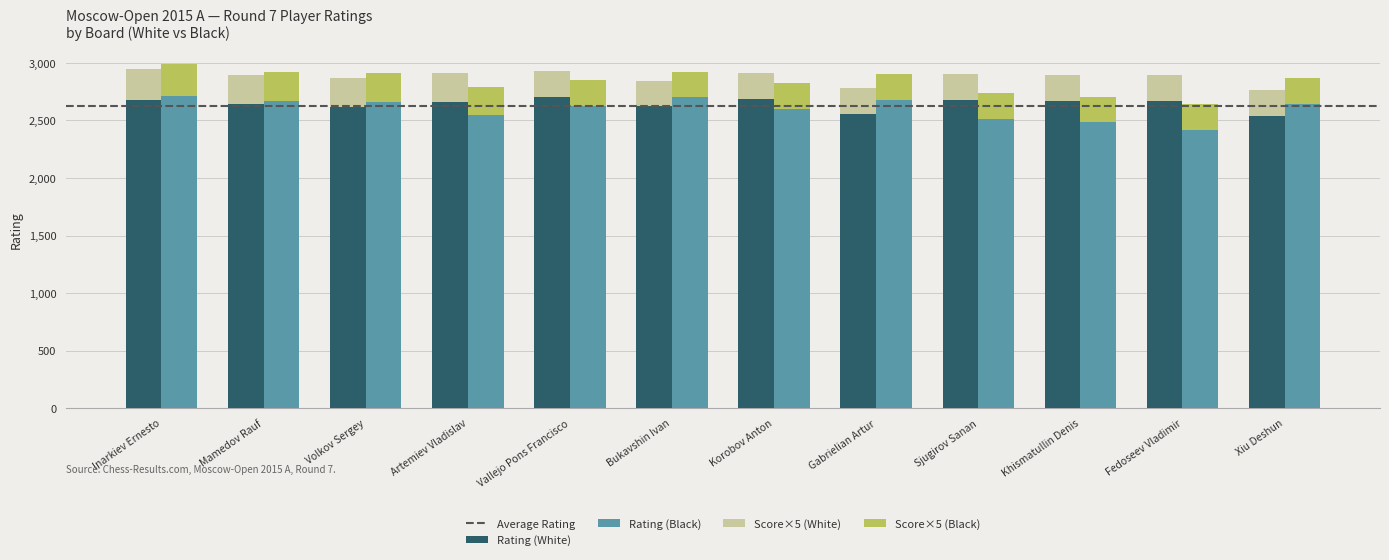

At which category does the chart reach its peak across all series?

Inarkiev Ernesto